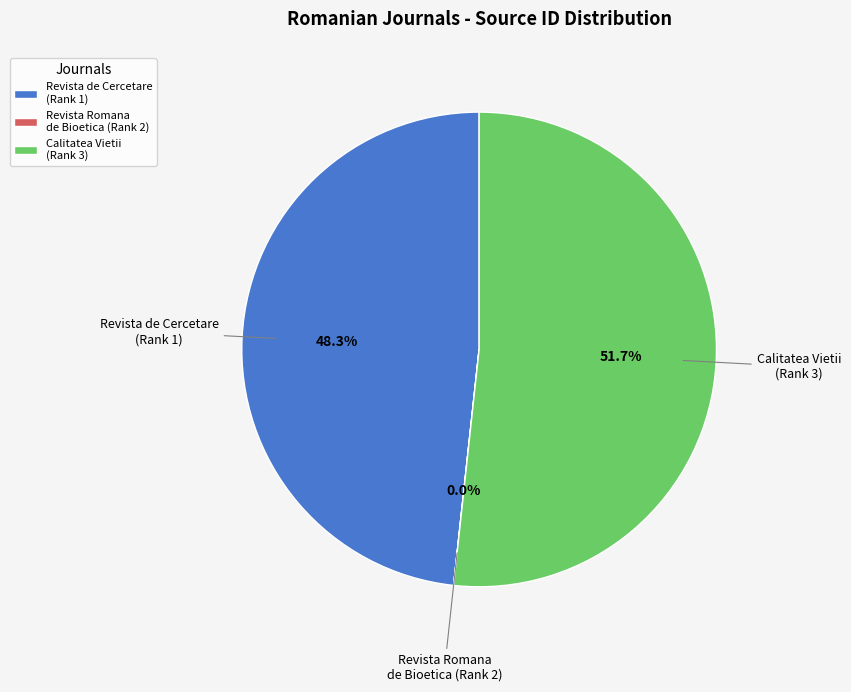

Which slice is the largest?

Calitatea Vietii (Rank 3)